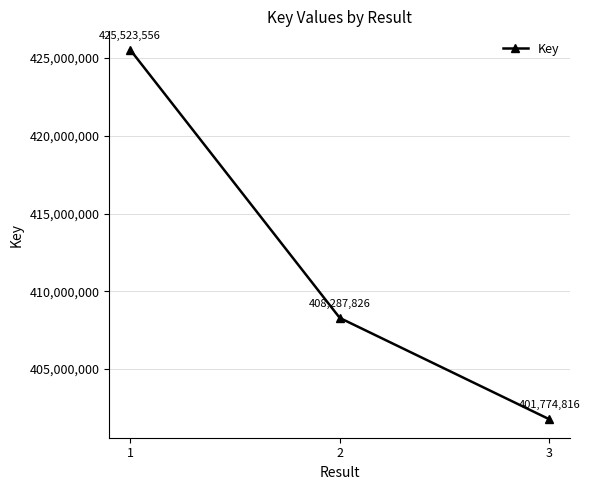

List the labels in order of value, smallest first.

3, 2, 1